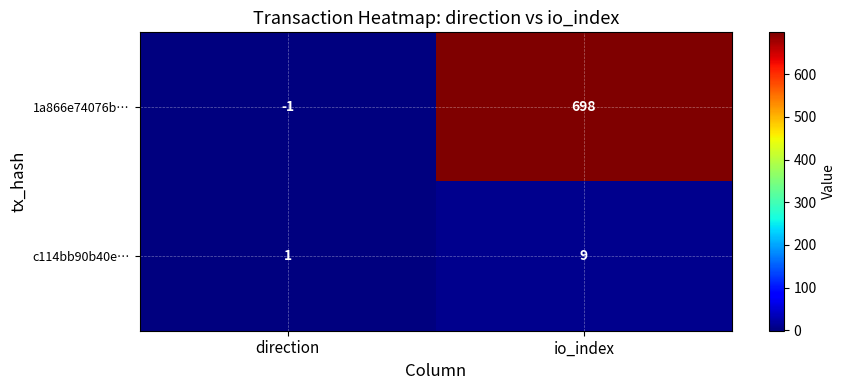

At how many categories does at least one series exceed 419?

1